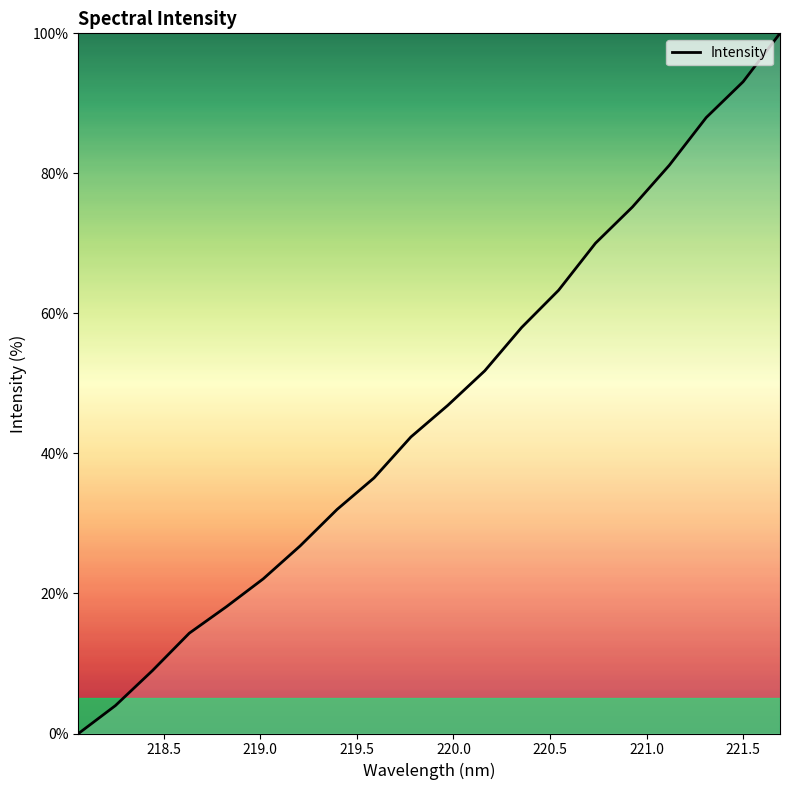

What is the maximum value shown in the chart?

100.0